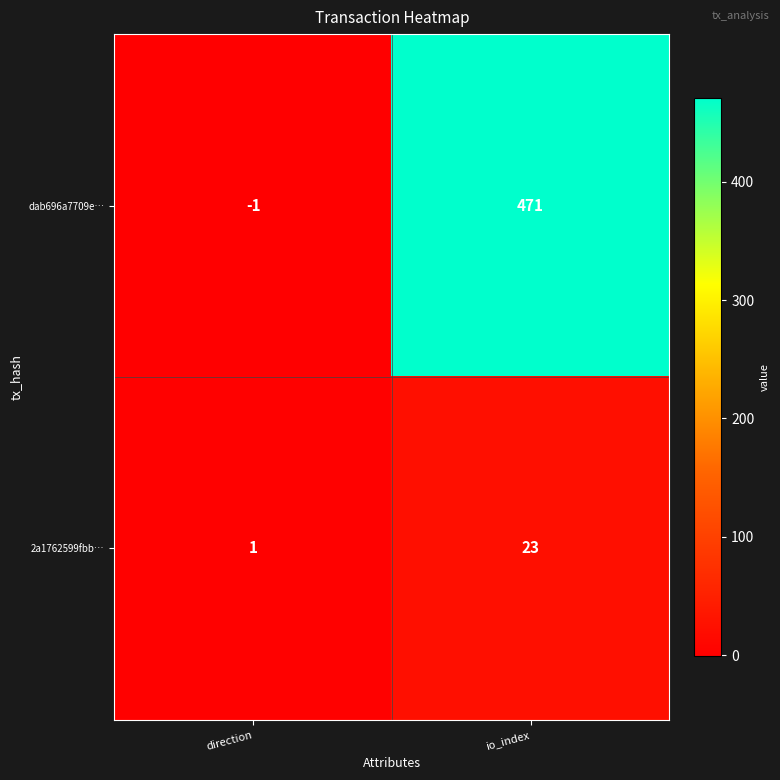

Rank the series at io_index from highest to lowest value.

dab696a7709e…, 2a1762599fbb…